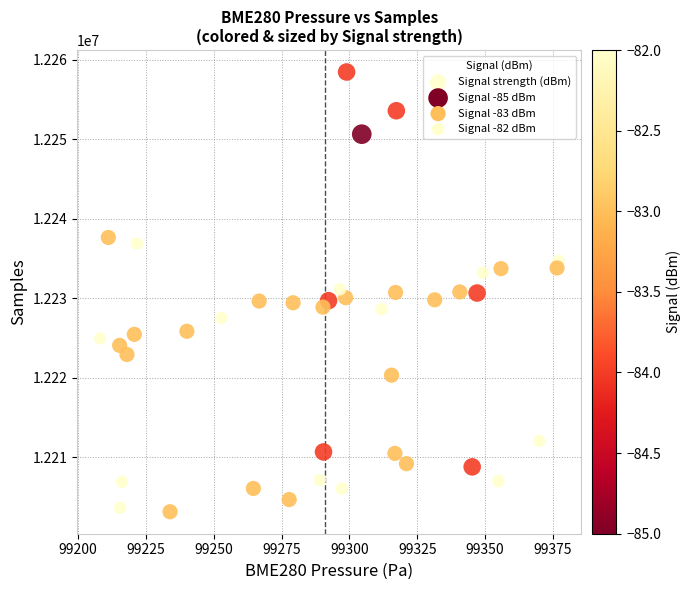

What is the range of Y values (max minus min)?

55331